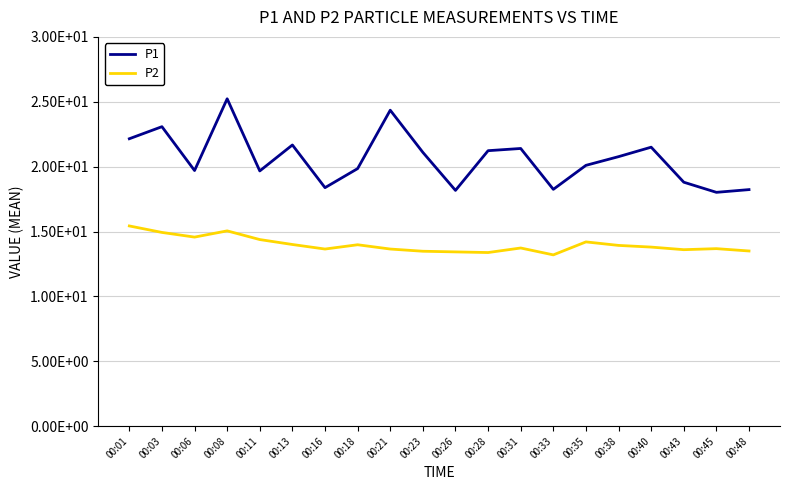

At which category does P1 reach its first local valley?

00:06